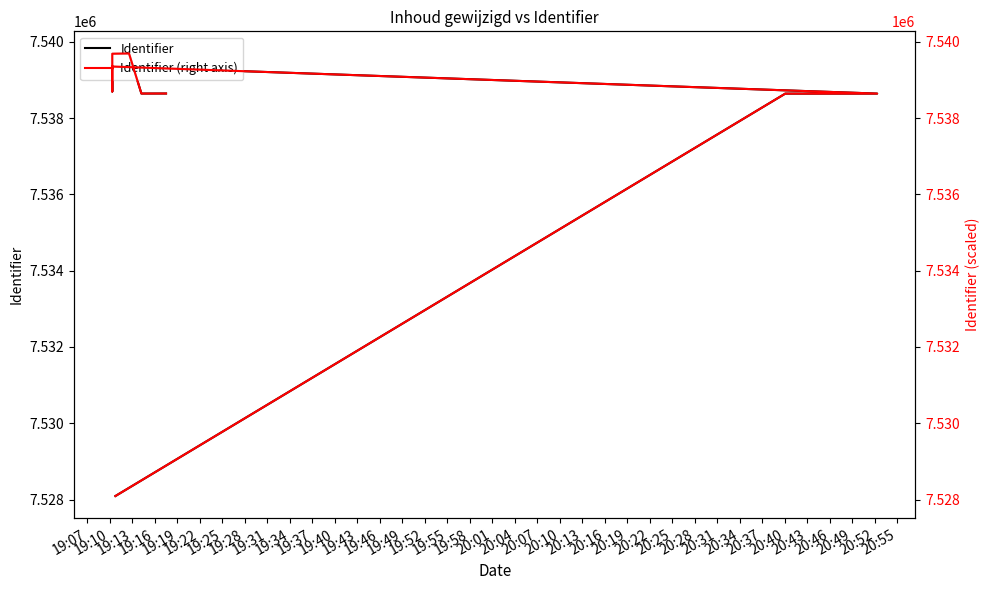

What is the minimum value for Identifier (right axis)?

7528092.5